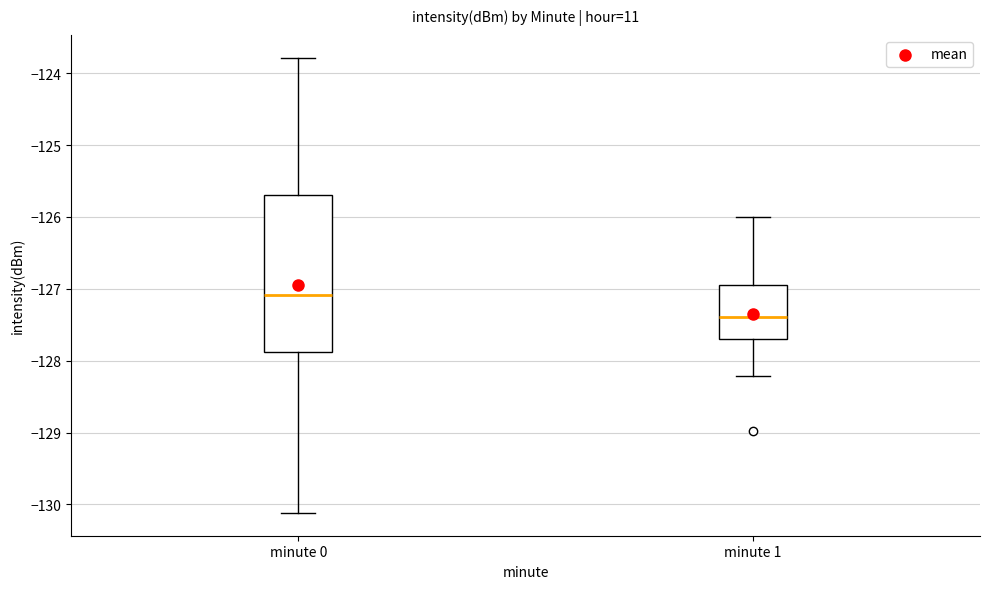

Comparing the boxes themselves (not the whiskers), which one is the tallest?

minute 0